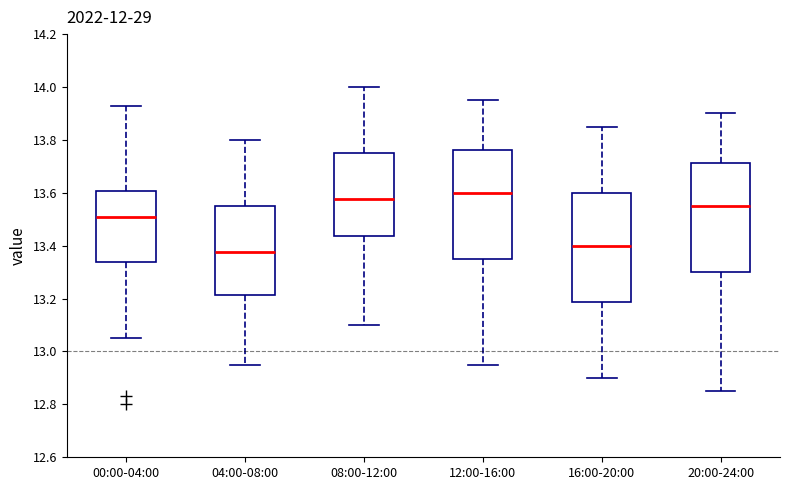

Reading left to right, transcribe this box plot: for each box, give where its median line is, the range the box spans, and where its two whiskers end, as read against the y-axis. The values are not printed on the chart, so give them approximately, as read against the axis.

00:00-04:00: median 13.52, box 13.34 to 13.60, whiskers 13.06 to 13.94
04:00-08:00: median 13.38, box 13.22 to 13.56, whiskers 12.96 to 13.80
08:00-12:00: median 13.58, box 13.44 to 13.76, whiskers 13.10 to 14.00
12:00-16:00: median 13.60, box 13.36 to 13.76, whiskers 12.96 to 13.96
16:00-20:00: median 13.40, box 13.18 to 13.60, whiskers 12.90 to 13.86
20:00-24:00: median 13.56, box 13.30 to 13.72, whiskers 12.86 to 13.90